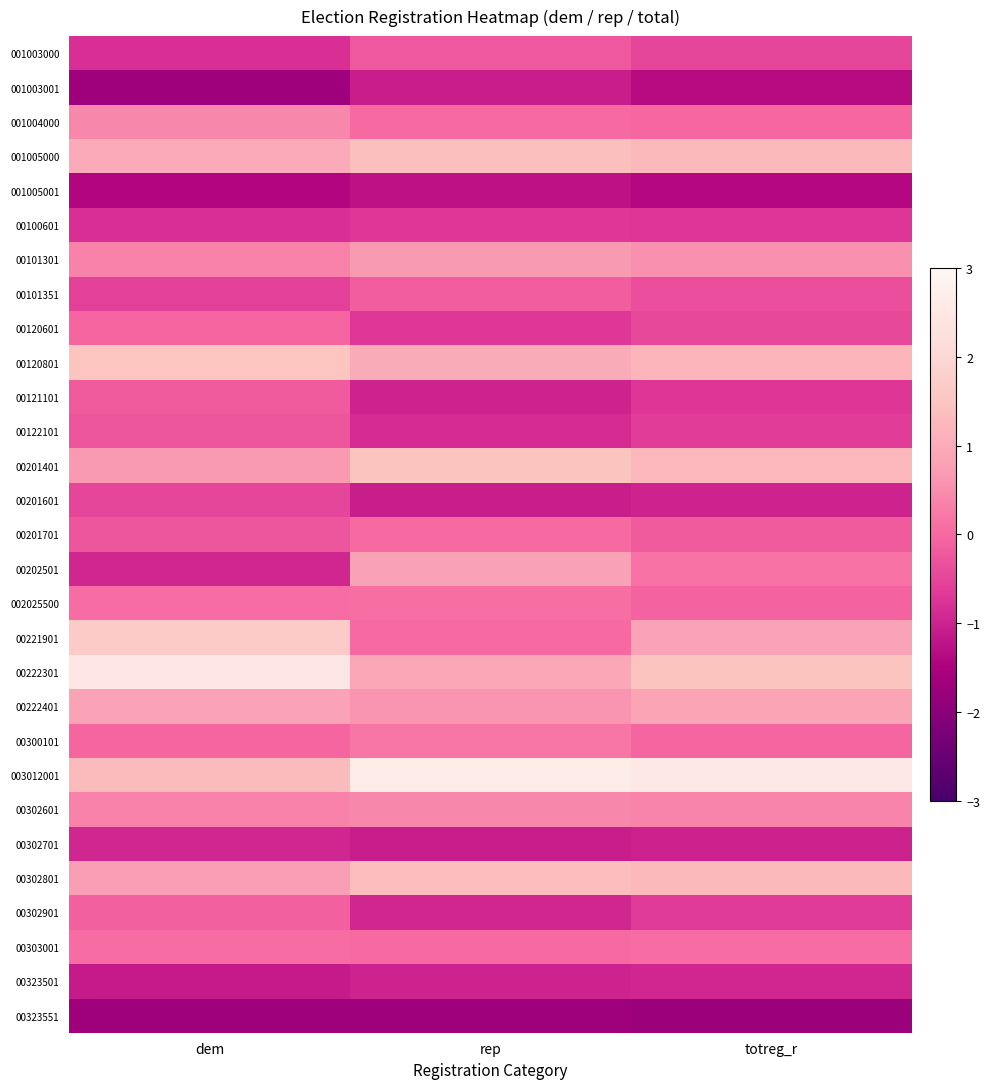

Which has a higher value, totreg_r or dem?

totreg_r